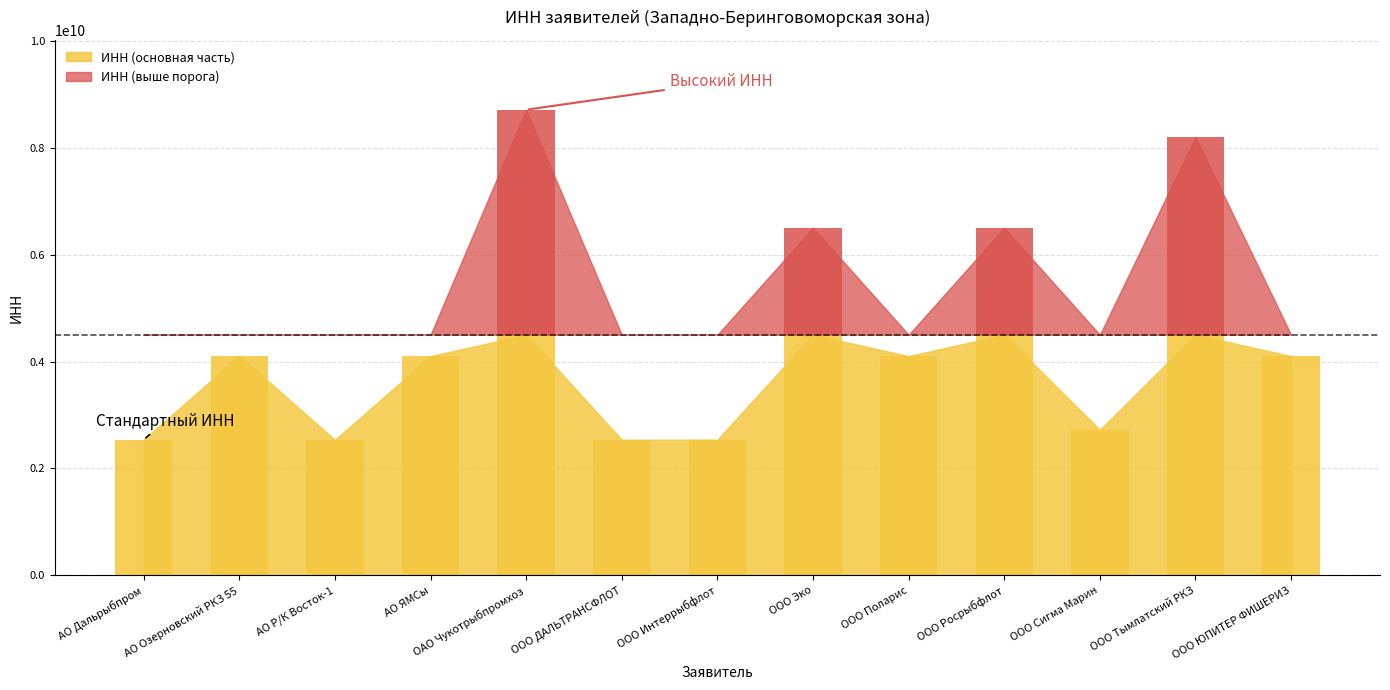

At which category does the chart reach its minimum across all series?

АО Р/К Восток-1